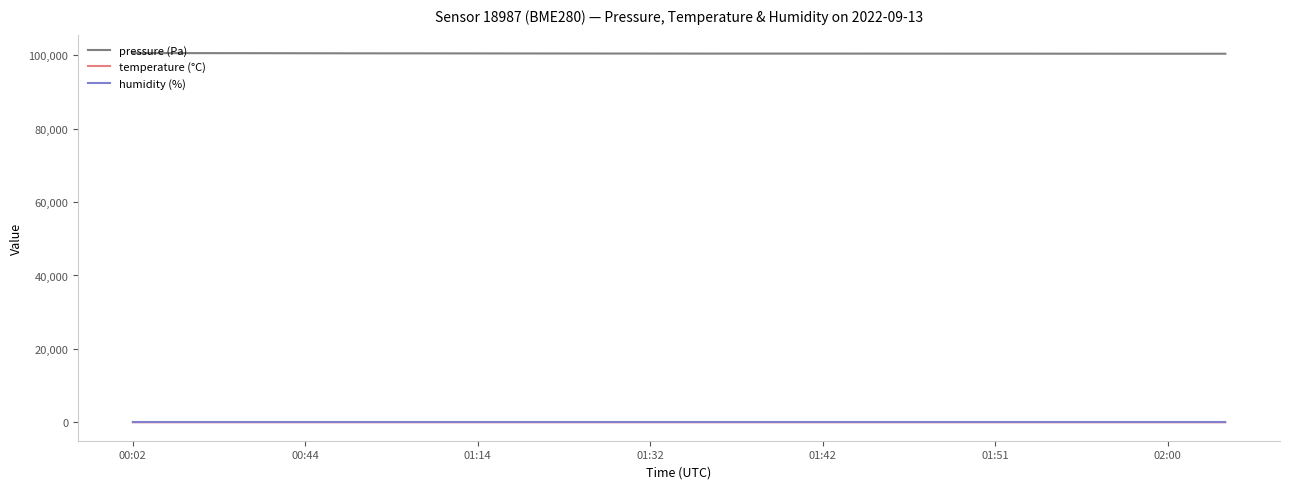

Which series has the largest total across all categories?

pressure (Pa)